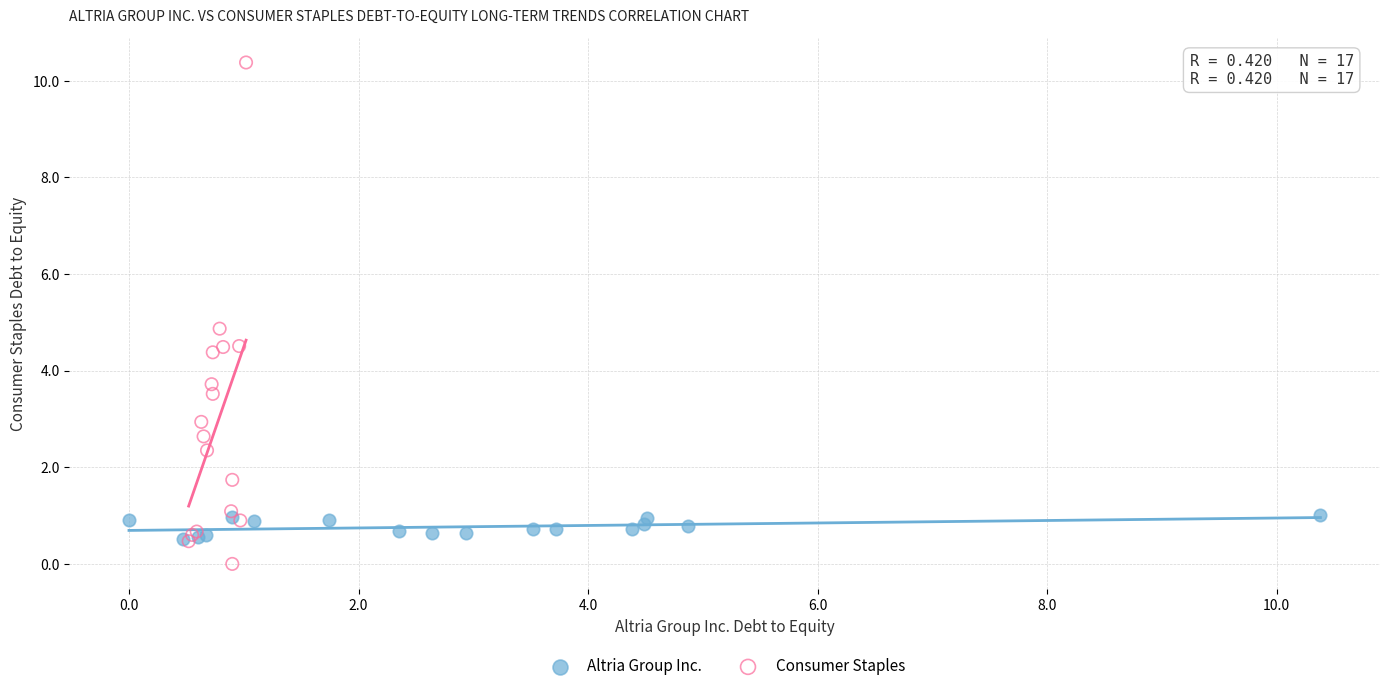

Which series has the widest spread of Y values?

Consumer Staples